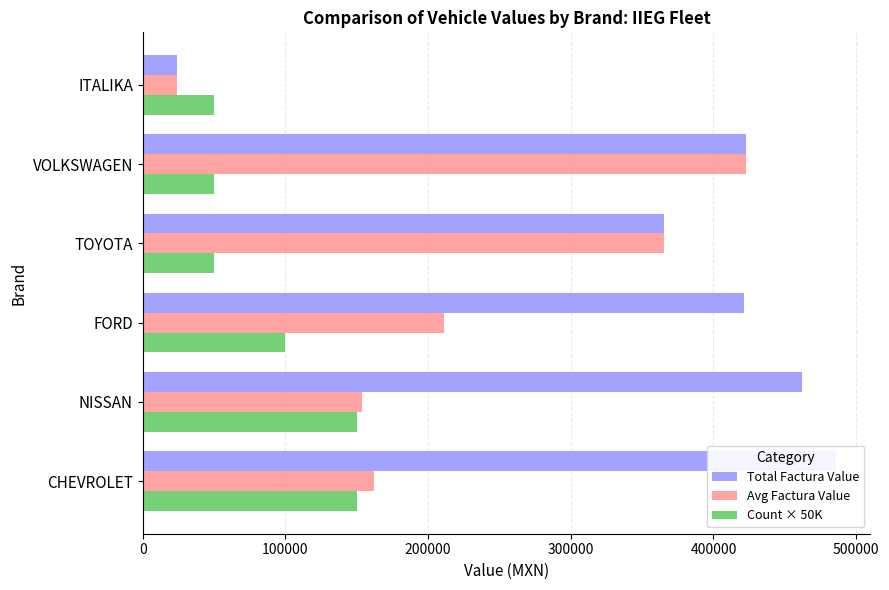

What is the difference between the maximum and second lowest values in the Total Factura Value series?

120021.0